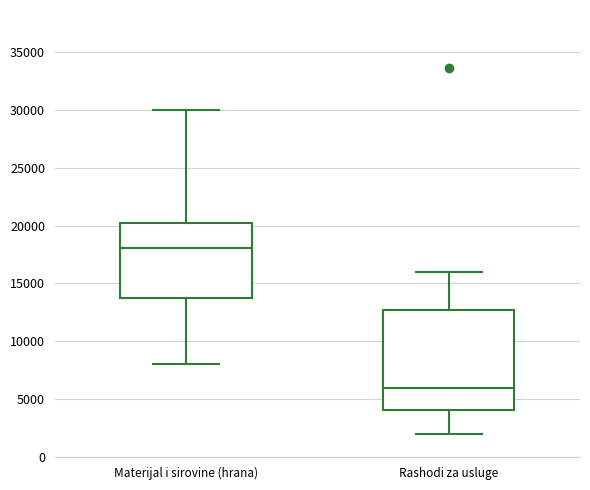

Where is the upper edge of the box for Materijal i sirovine (hrana) on the y-axis? The values are not printed on the chart, so give them approximately, as read against the axis.

20500